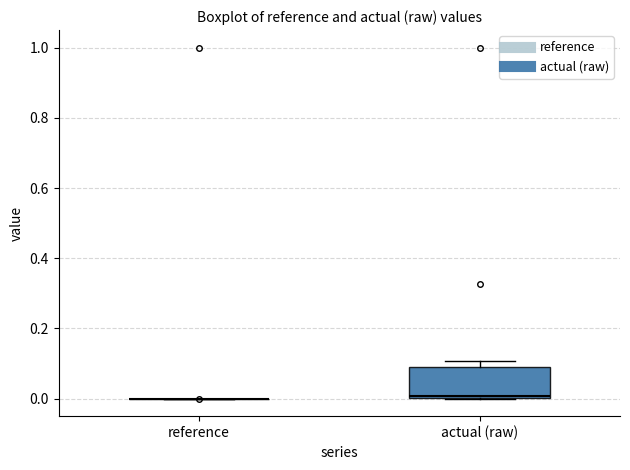

Reading left to right, read every box against the y-axis: the position of its median line, the range the box covers, and the ends of its whiskers. The values are not printed on the chart, so give them approximately, as read against the axis.

reference: box collapsed to a line at 0.00, whiskers 0.00 to 0.00
actual (raw): median 0.00 (just above the box's lower edge), box 0.00 to 0.08, whiskers 0.00 to 0.10